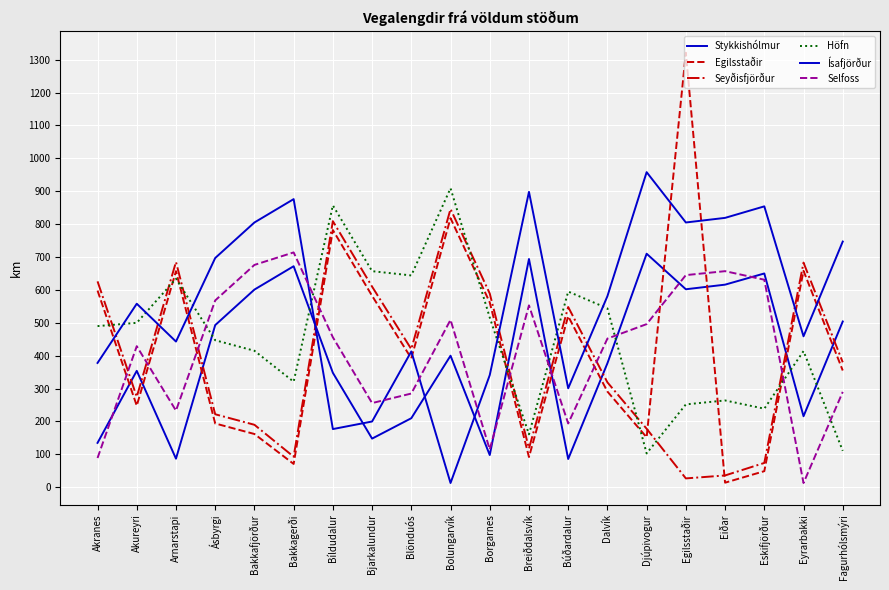

What is the approximate value of Stykkishólmur at Djúpivogur?

710